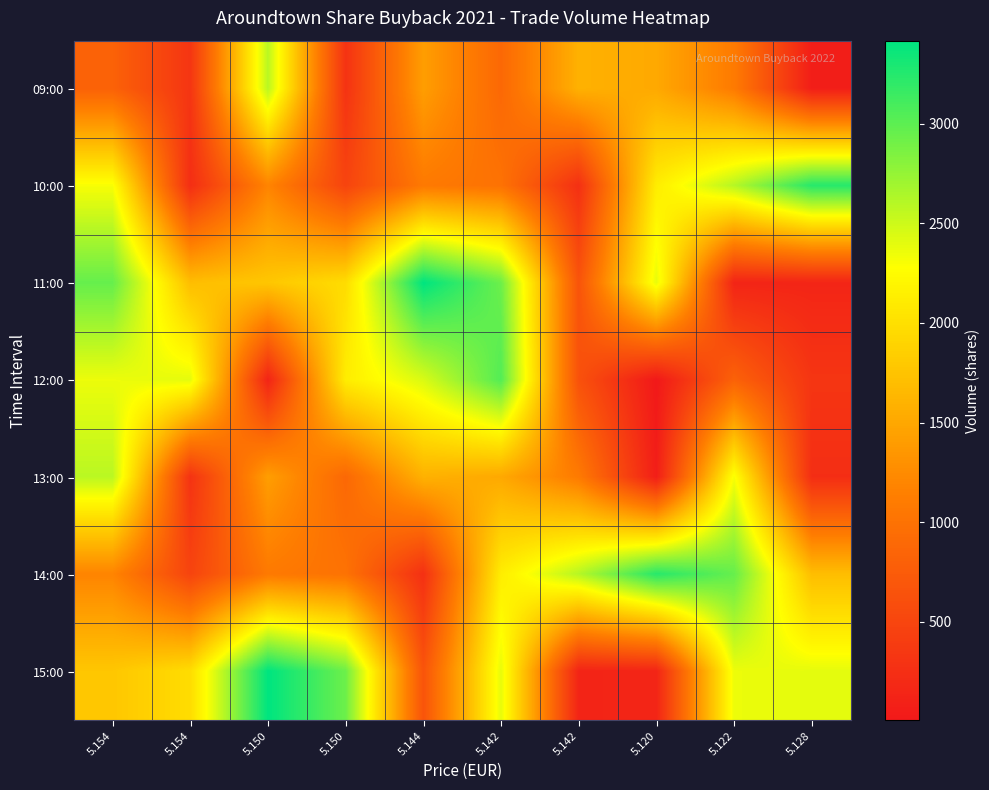

At 5.150, list the series in order from largest to smallest.

15:00, 09:00, 11:00, 13:00, 10:00, 14:00, 12:00